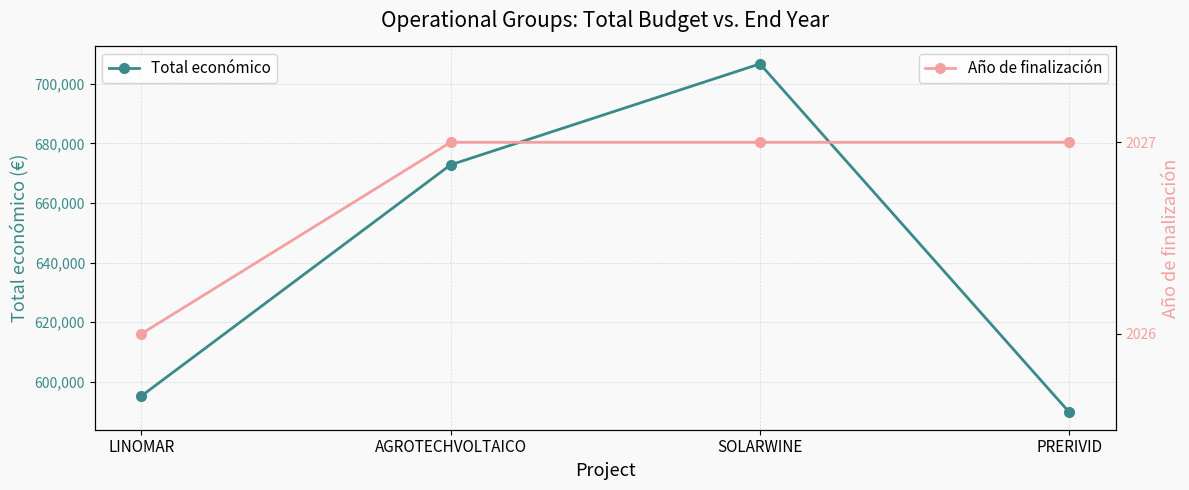

Reading right to left, extract all data points from this chart.

Total económico: 589731	706697	672807	595173
Año de finalización: 2027	2027	2027	2026